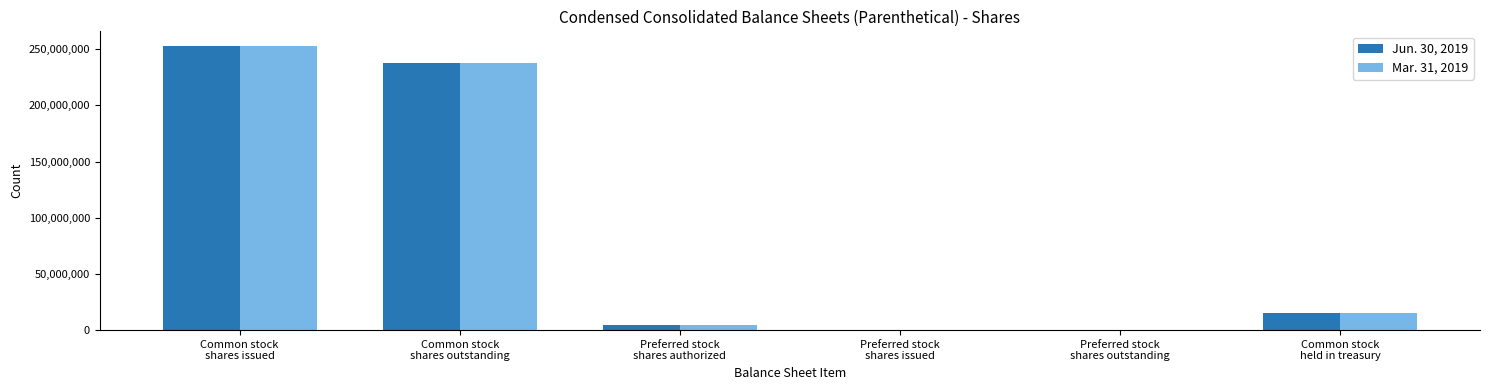

What is the maximum value shown in the chart?

253232909